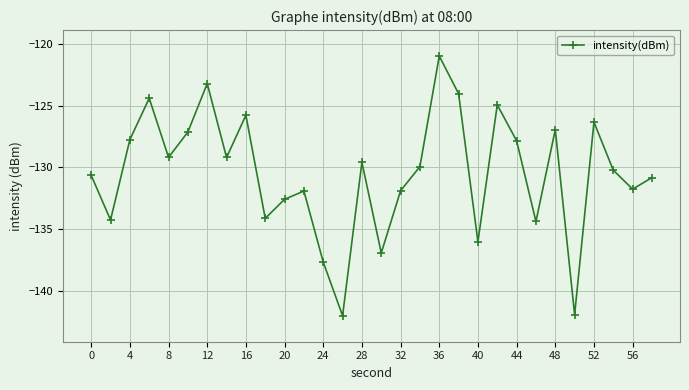

What is the value of the 16th point from the left?

-136.9